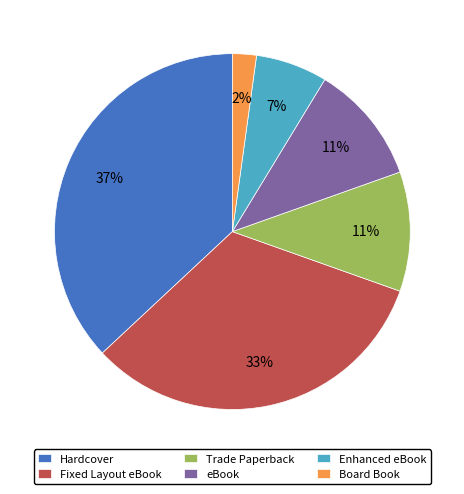

Which slice is the smallest?

Board Book